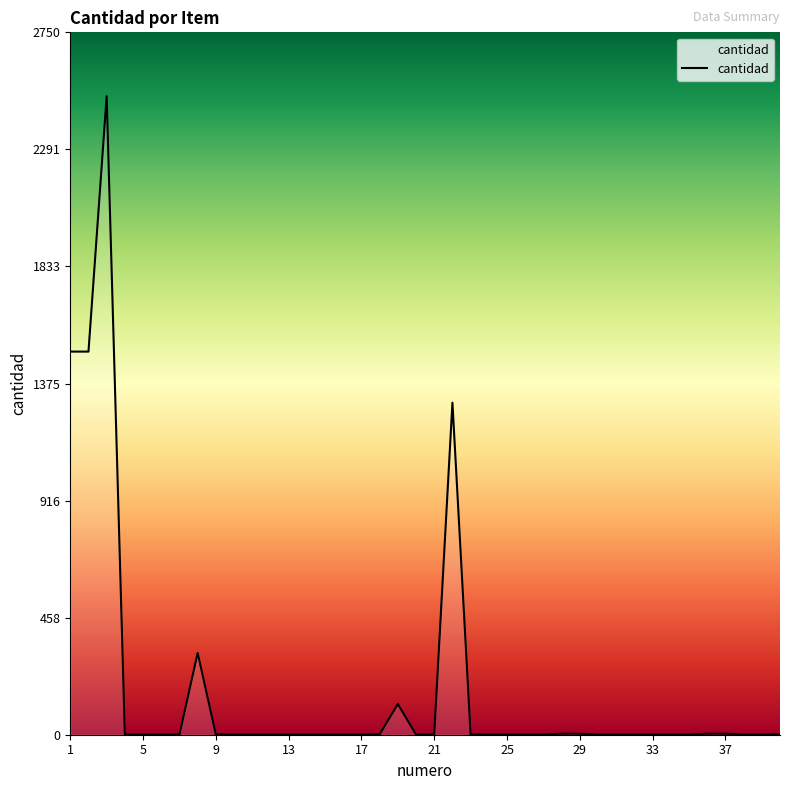

What is the maximum value shown in the chart?

2500